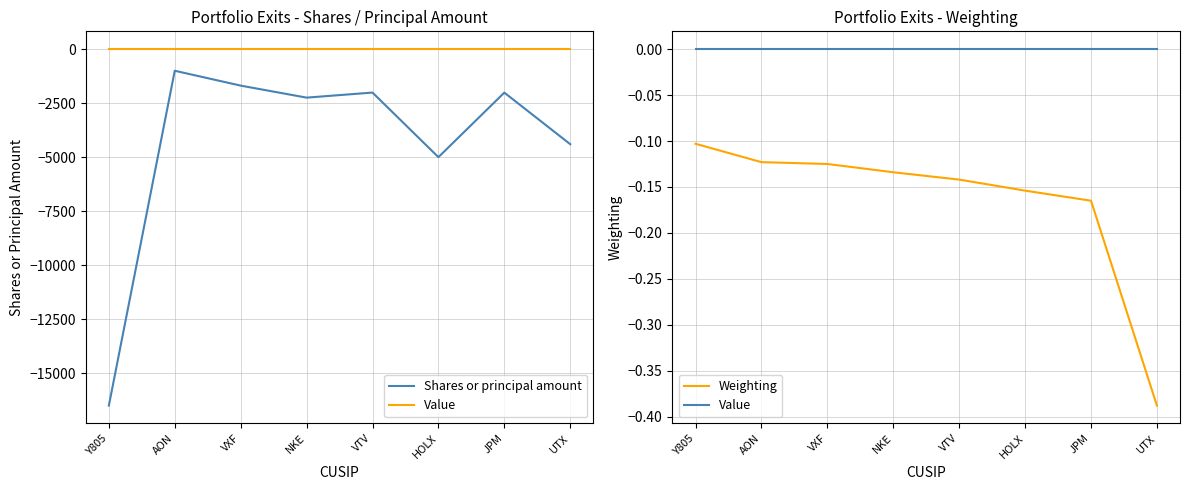

What is the average value of the Weighting series?

-0.2